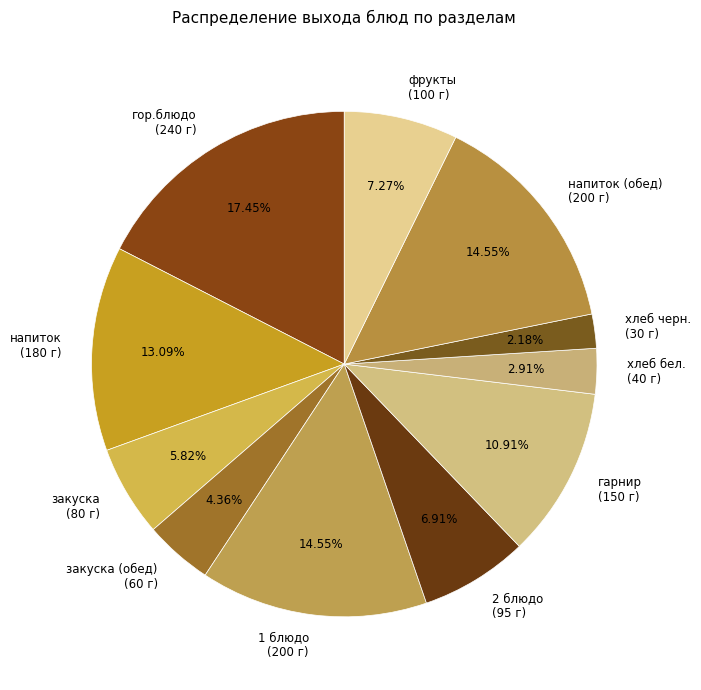

Is закуска (80 г) the majority of the pie?

No